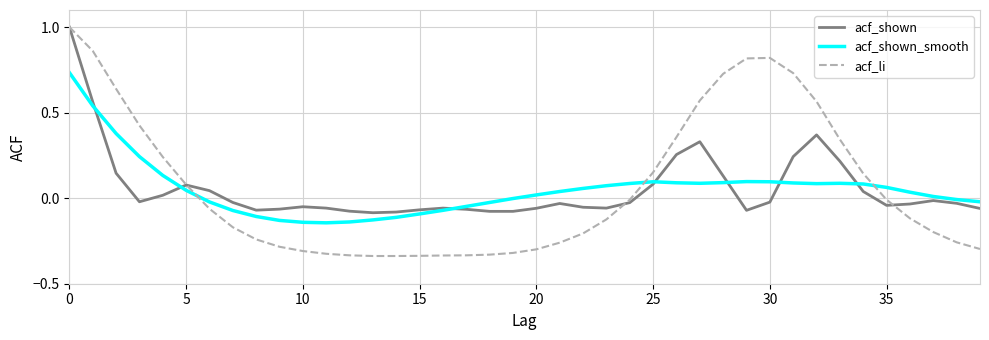

How many values in acf_shown are above zero?

14